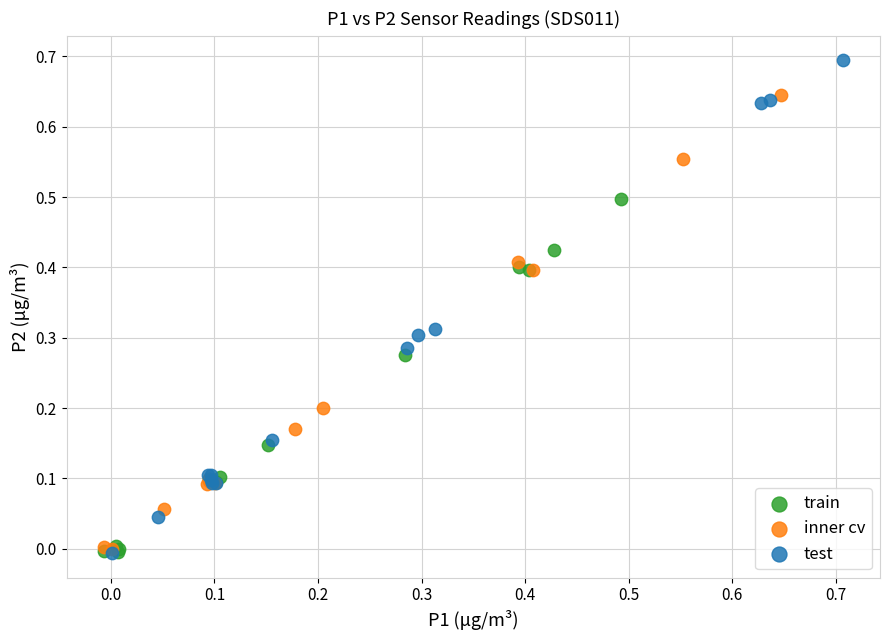

Which series reaches the maximum Y coordinate?

test